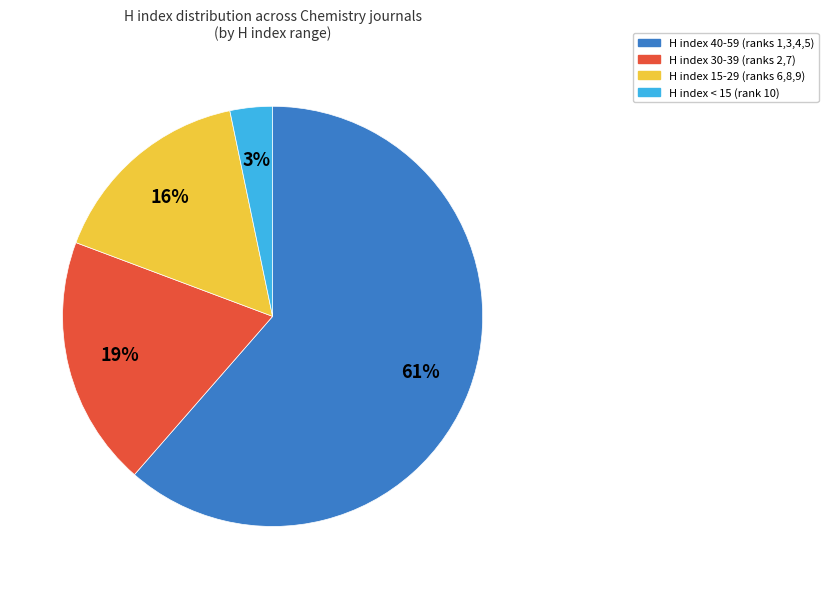

What percentage is the H index 30-39 (ranks 2,7) slice, to the nearest percent?

19%